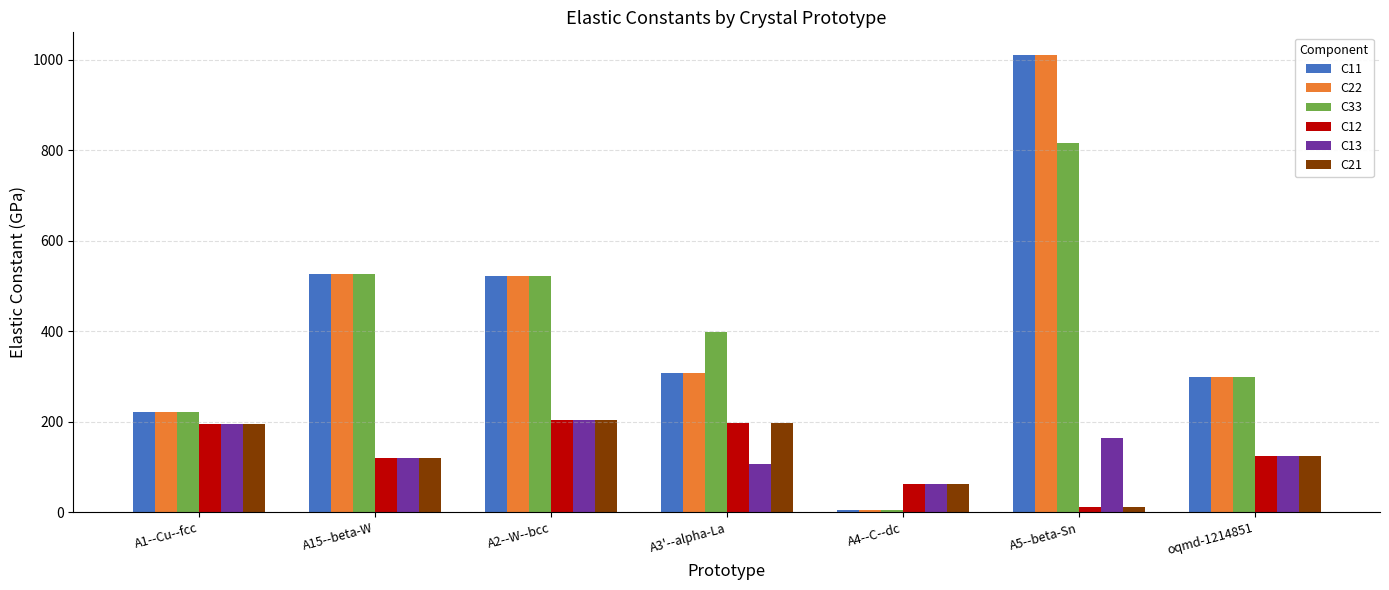

Are the bars grouped side by side (vs. stacked)?

Yes